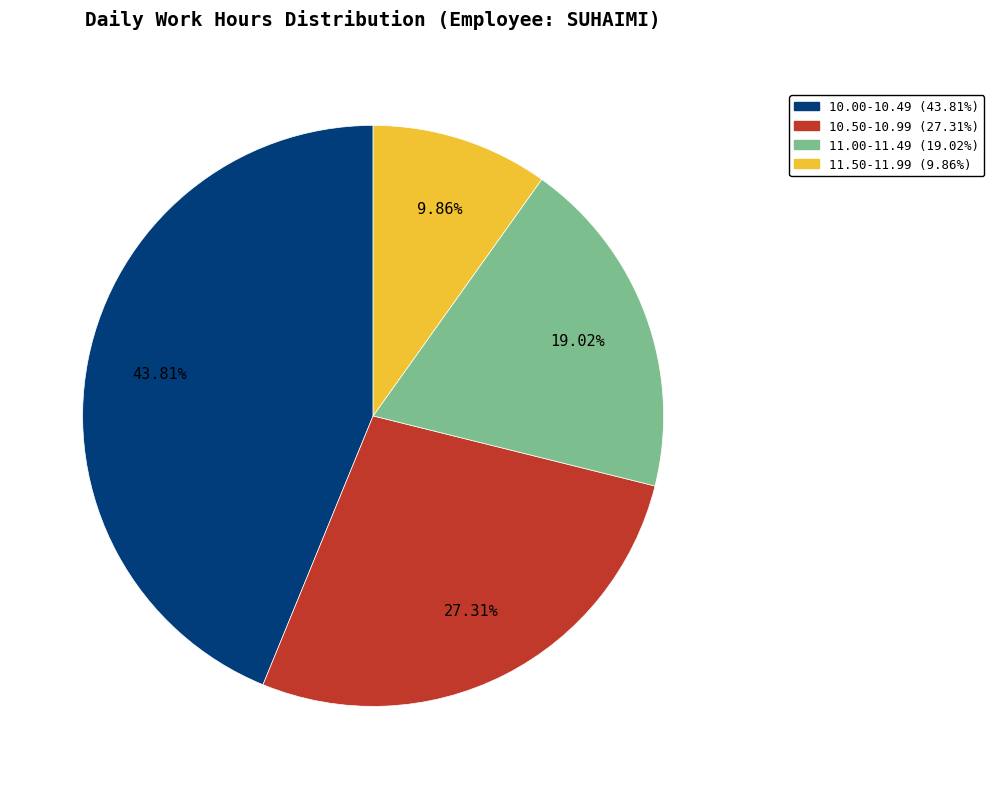

Is there any slice that represents more than half of the pie?

No